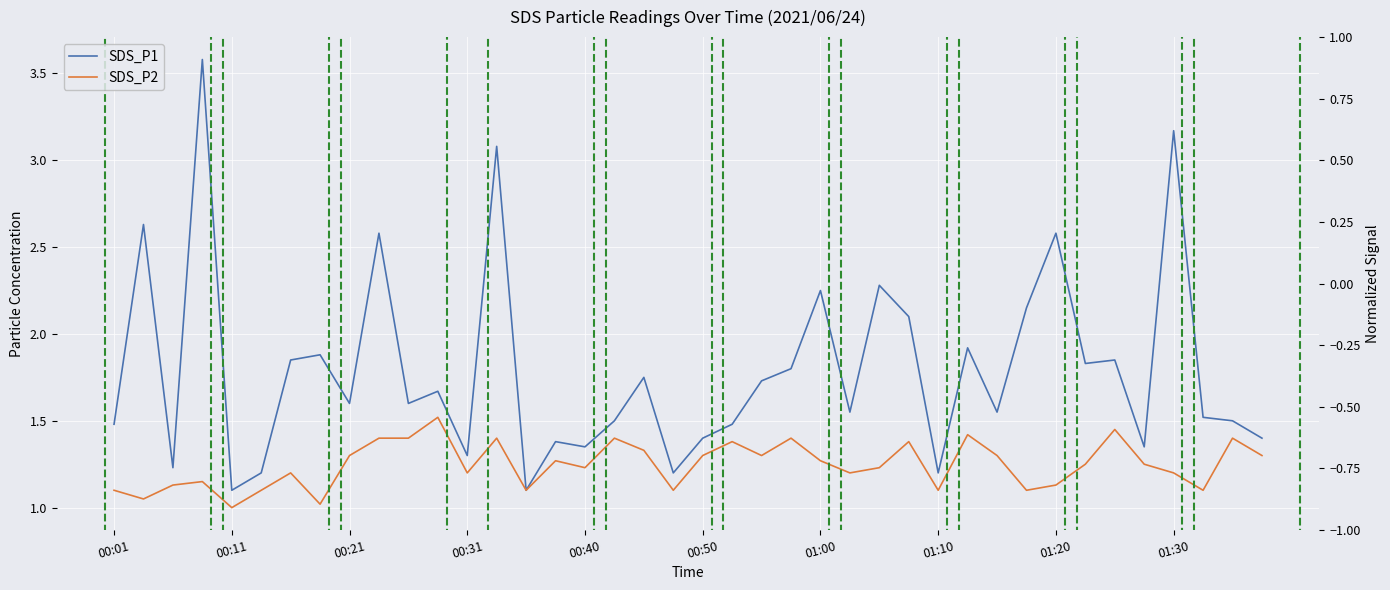

What is the greatest value displayed?

3.6